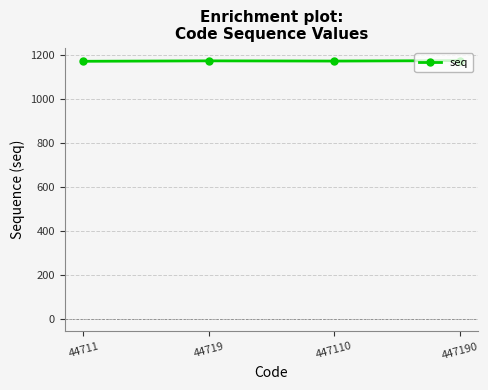

What is the average value?

1174